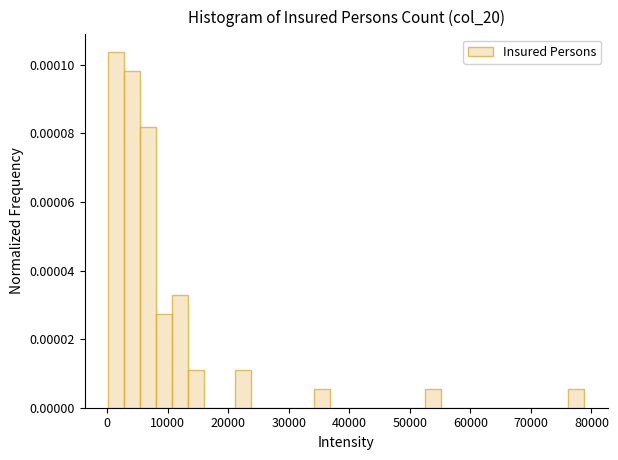

Read against the x-axis, roughly where is the centre of the tallest bar?

2000